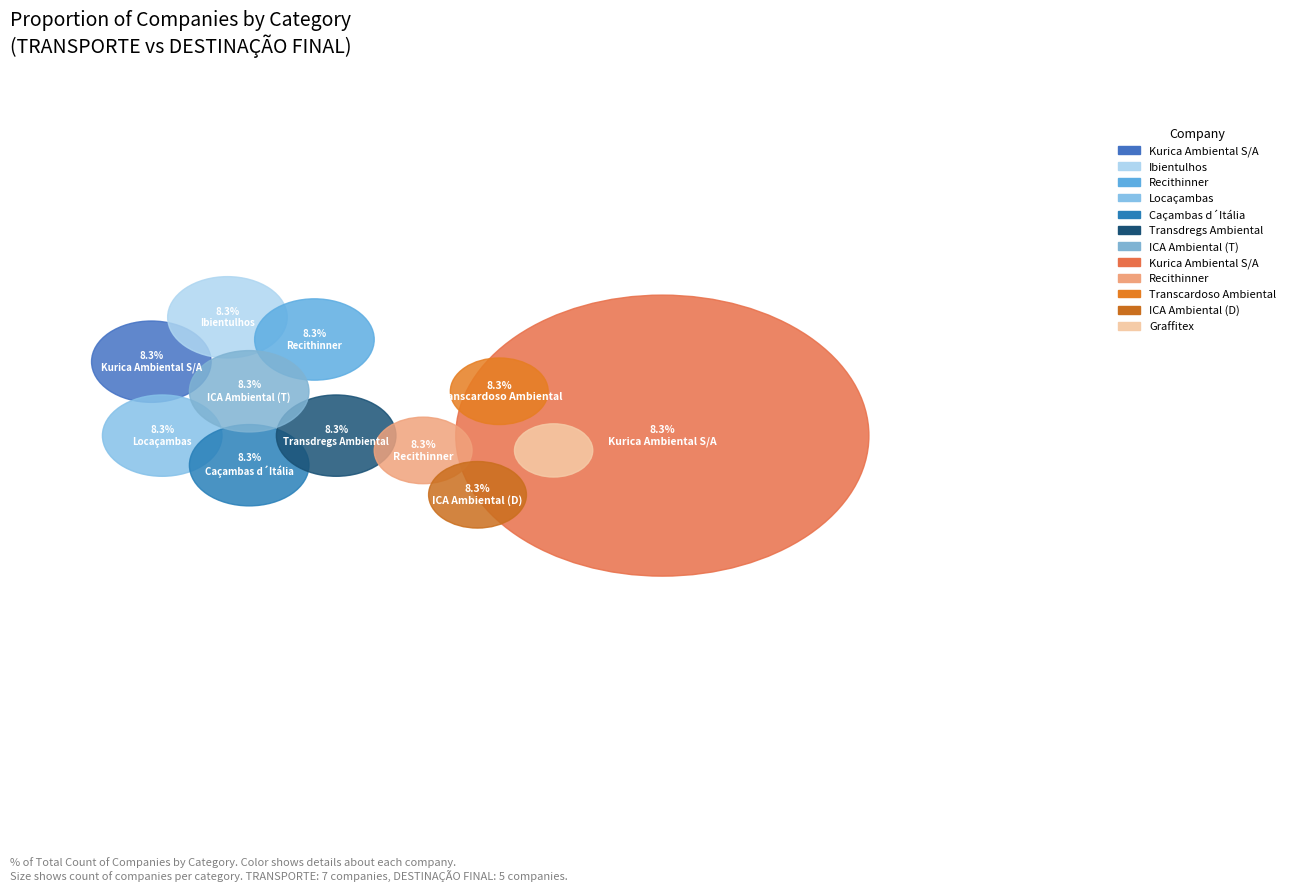

To the nearest percent, what percentage of the pie is DESTINAÇÃO FINAL?

42%